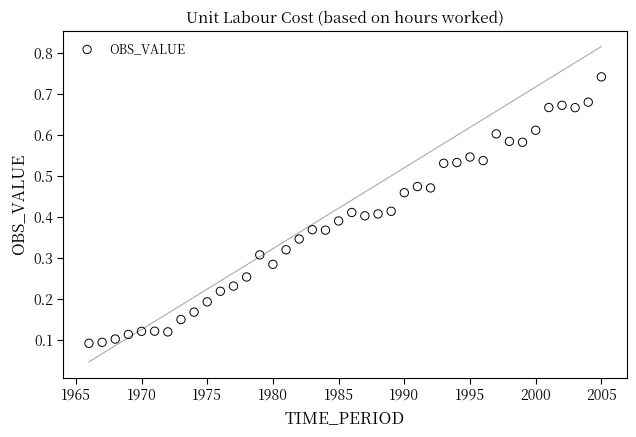

What is the range of X values (max minus min)?

39.0